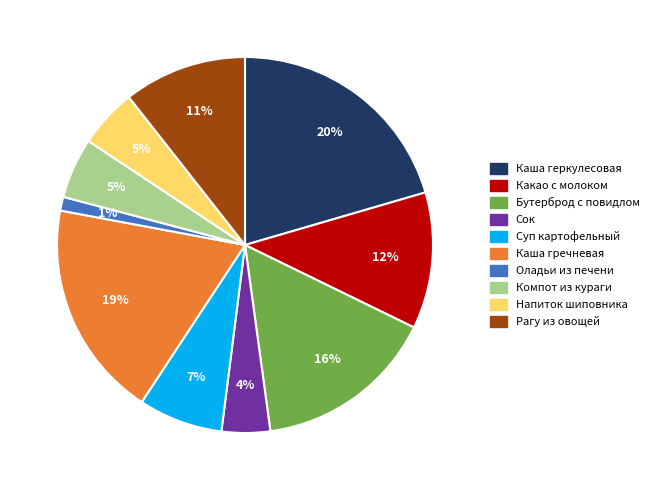

Is there any slice that represents more than half of the pie?

No